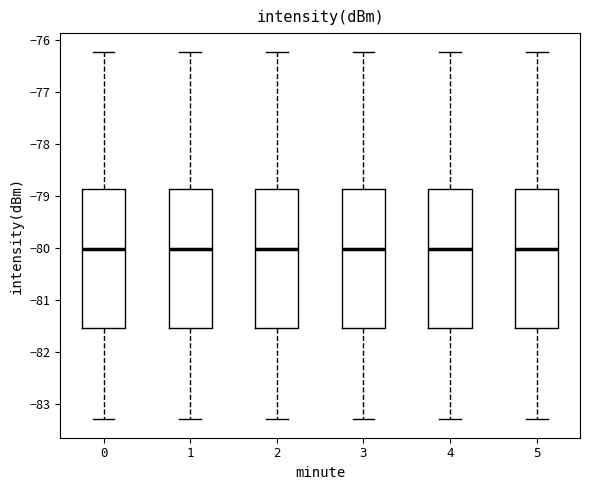

Reading left to right, transcribe this box plot: for each box, give where its median line is, the range the box spans, and where its two whiskers end, as read against the y-axis. The values are not printed on the chart, so give them approximately, as read against the axis.

0: median -80.0, box -81.5 to -78.9, whiskers -83.3 to -76.2
1: median -80.0, box -81.5 to -78.9, whiskers -83.3 to -76.2
2: median -80.0, box -81.5 to -78.9, whiskers -83.3 to -76.2
3: median -80.0, box -81.5 to -78.9, whiskers -83.3 to -76.2
4: median -80.0, box -81.5 to -78.9, whiskers -83.3 to -76.2
5: median -80.0, box -81.5 to -78.9, whiskers -83.3 to -76.2